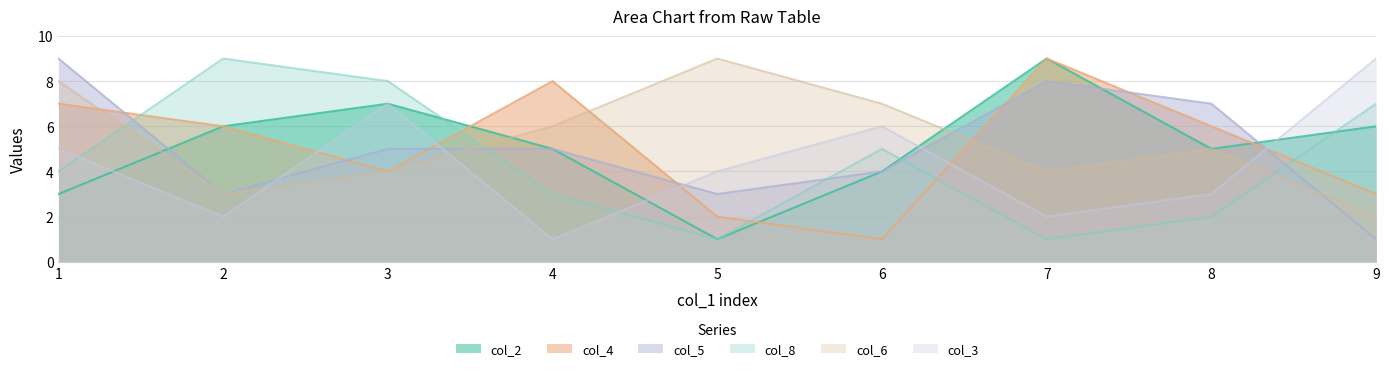

What is the smallest value displayed?

1